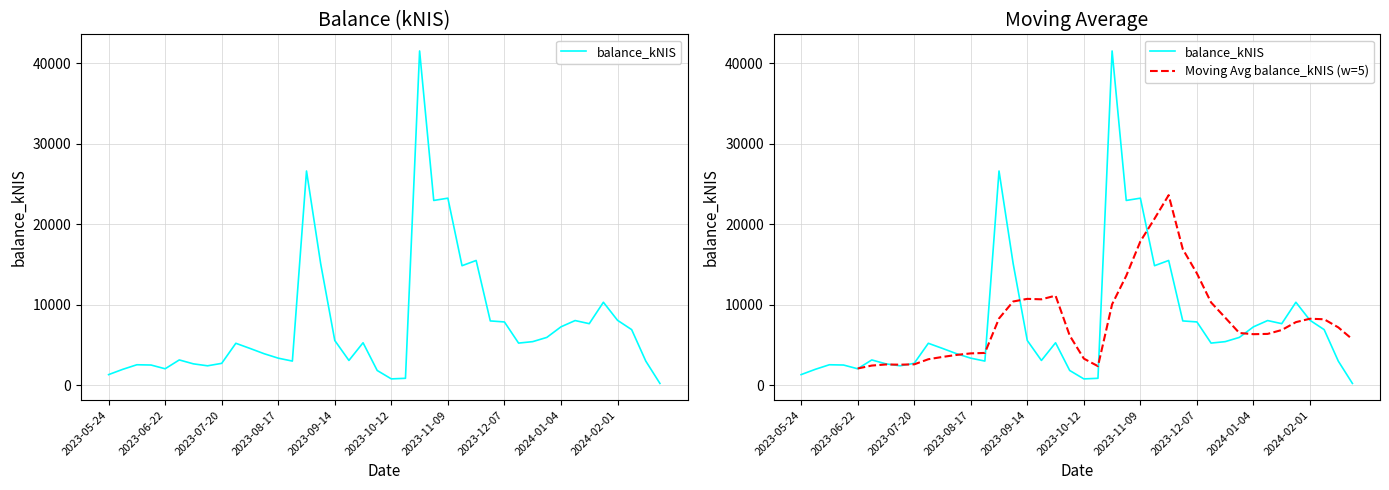

What is the total value across all series at 14?

34883.9